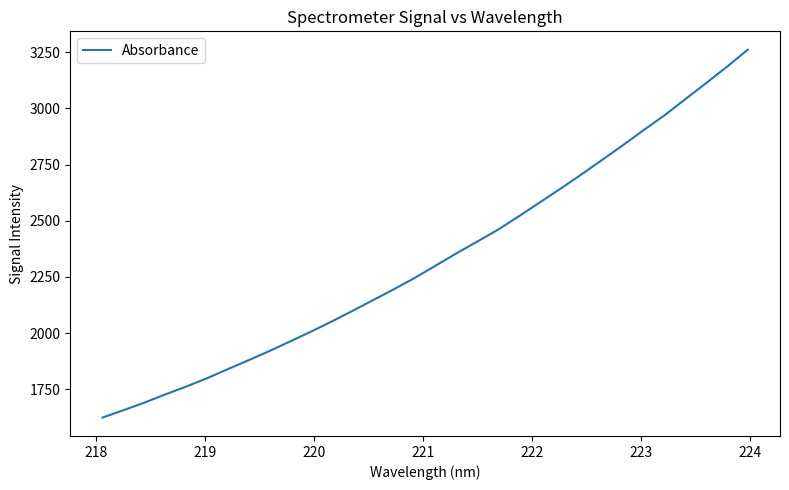

What is the maximum value shown in the chart?

3261.1